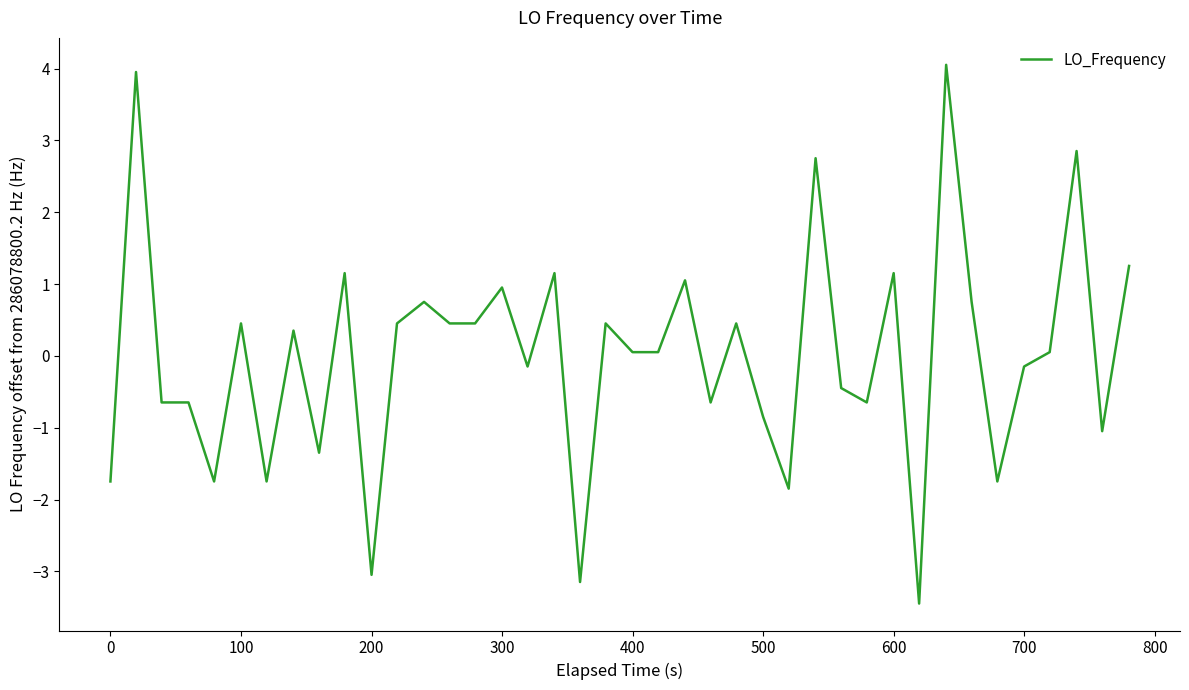

Reading left to right, extract all data points from this chart.

-1.7	4.0	-0.6	-0.6	-1.7	0.5	-1.7	0.4	-1.3	1.2	-3.0	0.5	0.8	0.5	0.5	1.0	-0.1	1.2	-3.1	0.5	0.1	0.1	1.1	-0.6	0.5	-0.8	-1.8	2.8	-0.4	-0.6	1.2	-3.4	4.1	0.8	-1.7	-0.1	0.1	2.9	-1.0	1.3